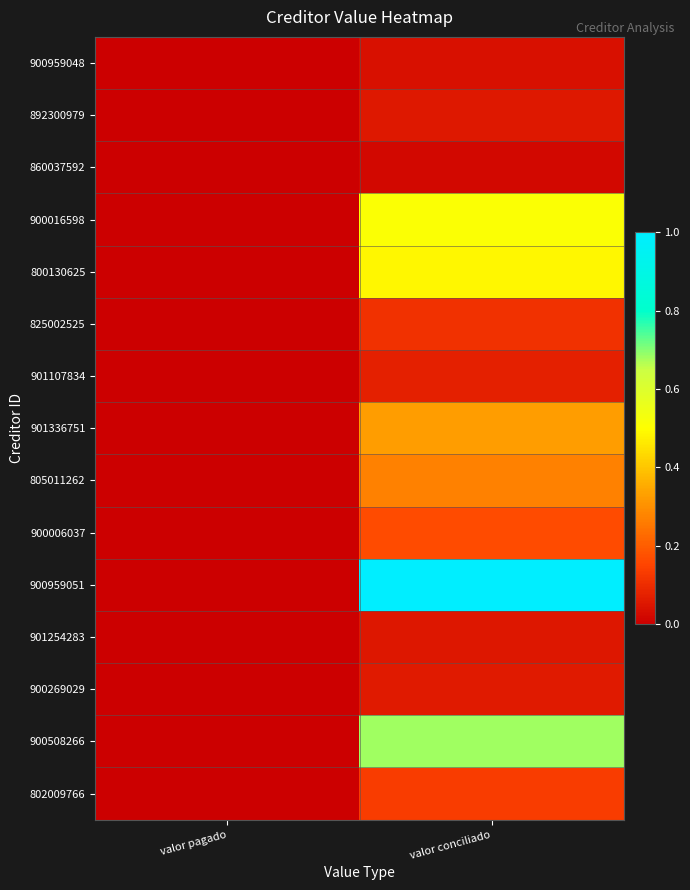

Reading left to right, what are all the values shown in this chart?

900959048: valor pagado=0.0	valor conciliado=0.0
892300979: valor pagado=0.0	valor conciliado=0.1
860037592: valor pagado=0.0	valor conciliado=0.0
900016598: valor pagado=0.0	valor conciliado=0.5
800130625: valor pagado=0.0	valor conciliado=0.5
825002525: valor pagado=0.0	valor conciliado=0.1
901107834: valor pagado=0.0	valor conciliado=0.1
901336751: valor pagado=0.0	valor conciliado=0.3
805011262: valor pagado=0.0	valor conciliado=0.3
900006037: valor pagado=0.0	valor conciliado=0.2
900959051: valor pagado=0.0	valor conciliado=1.0
901254283: valor pagado=0.0	valor conciliado=0.1
900269029: valor pagado=0.0	valor conciliado=0.1
900508266: valor pagado=0.0	valor conciliado=0.7
802009766: valor pagado=0.0	valor conciliado=0.1